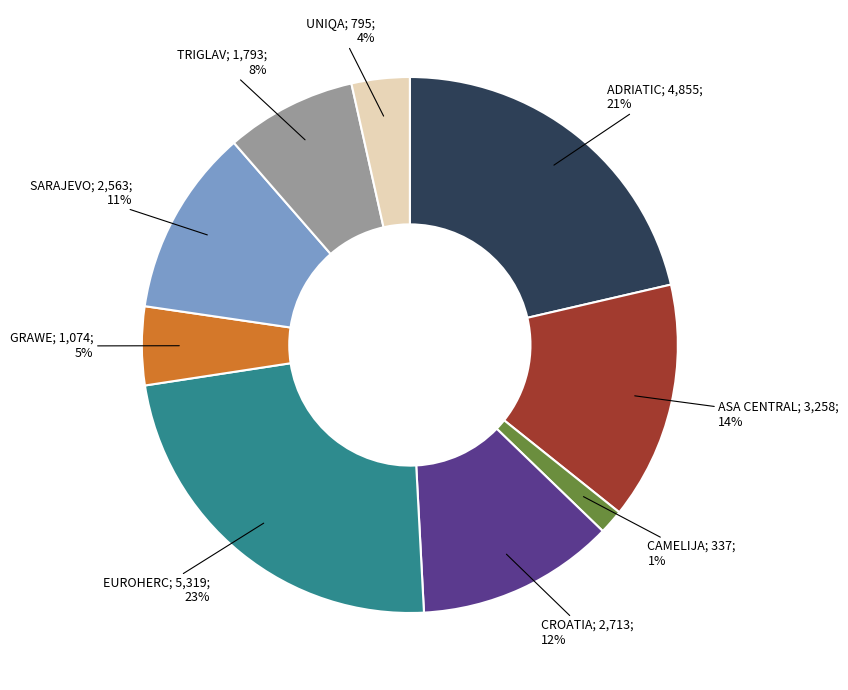

Is there any slice that represents more than half of the pie?

No